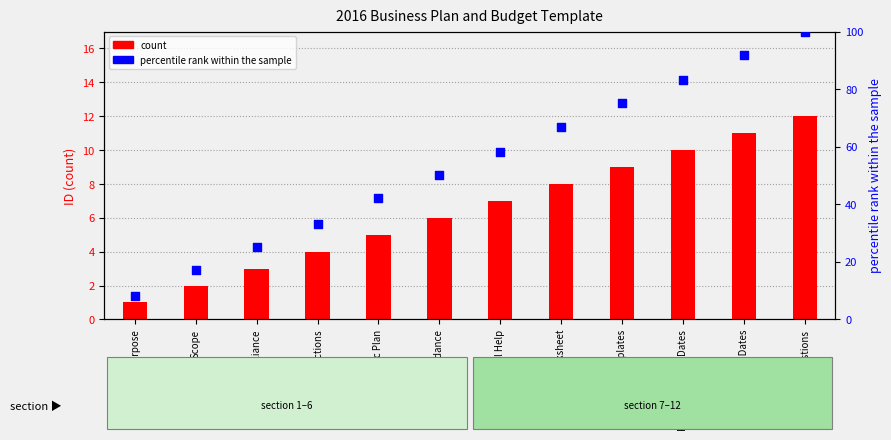

At how many categories does at least one series exceed 26?

9